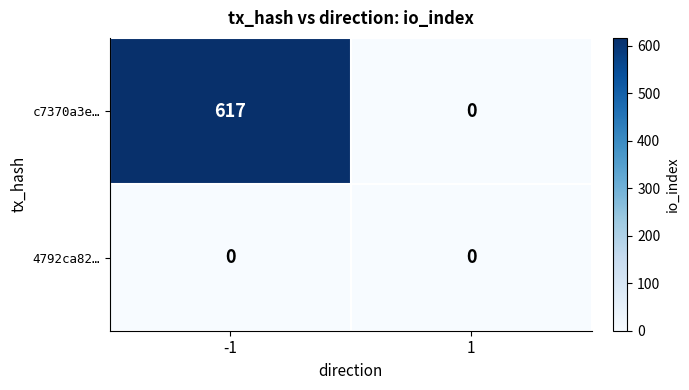

At -1, list the series in order from largest to smallest.

c7370a3e…, 4792ca82…